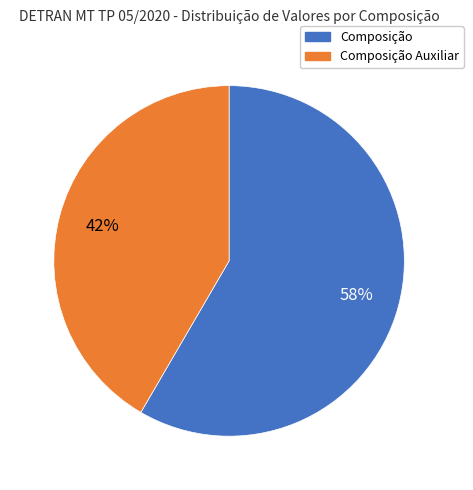

Count the number of slices in the pie.

2